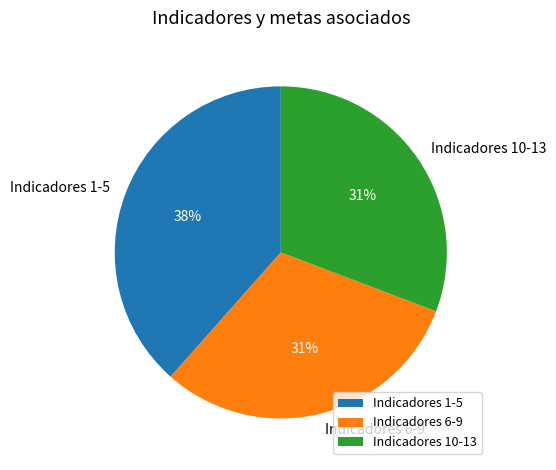

To the nearest percent, what is the average slice percentage?

33%